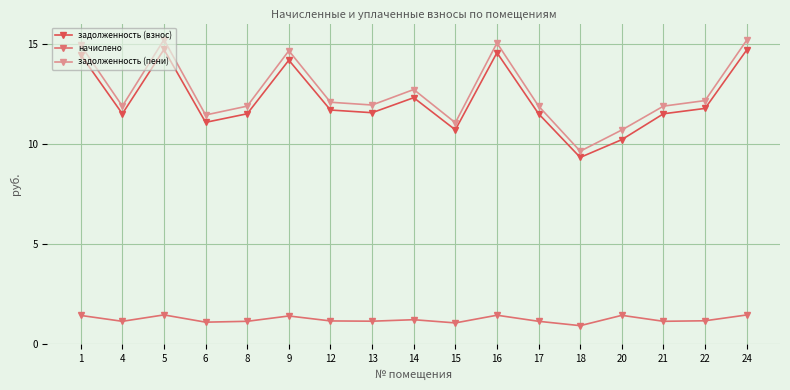

Which category has the lowest value across all series?

18